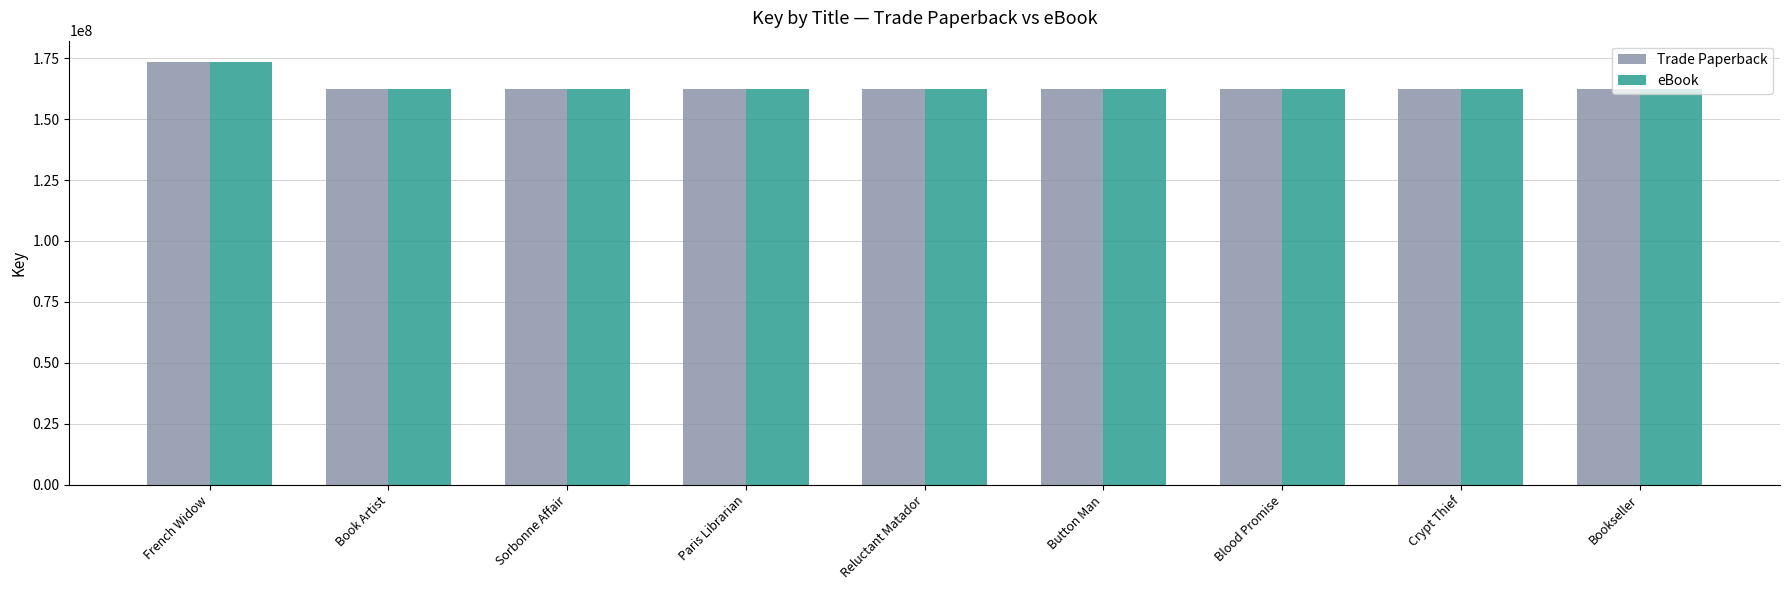

What is the lowest value of the Trade Paperback series?

162277101